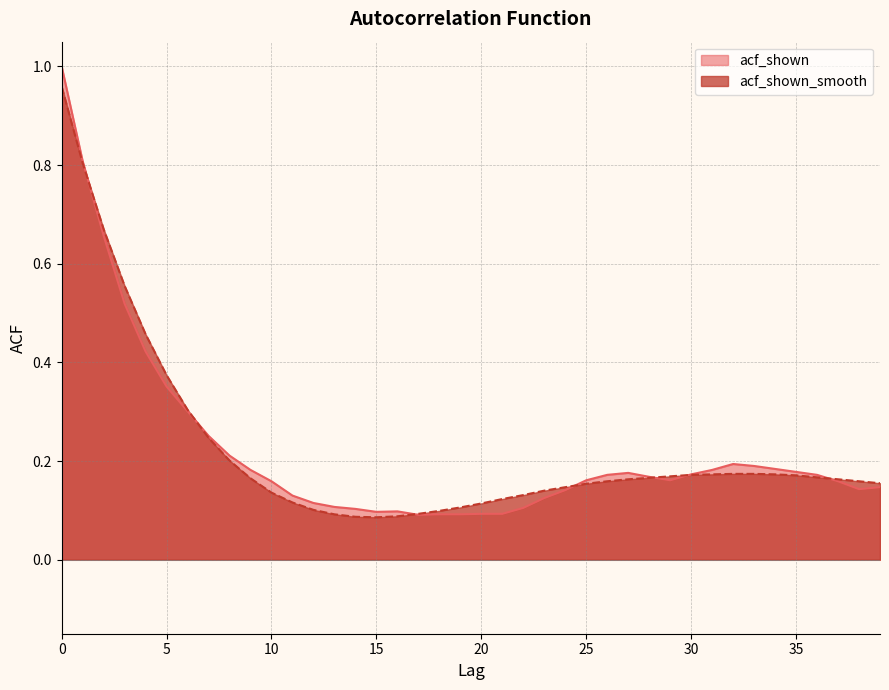

At how many categories does at least one series exceed 0?

40